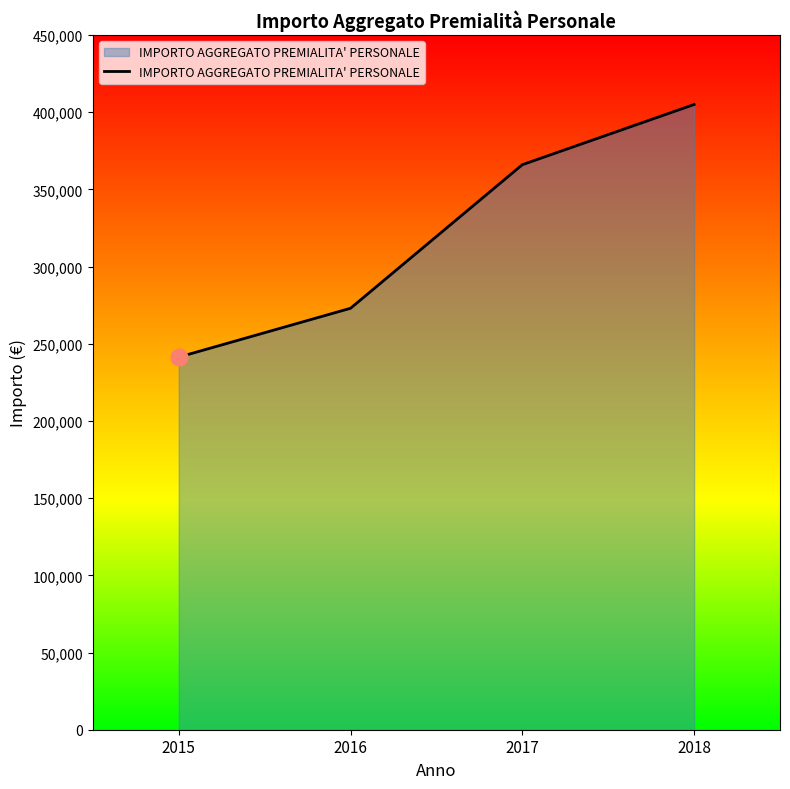

How many lines are shown in the chart?

1